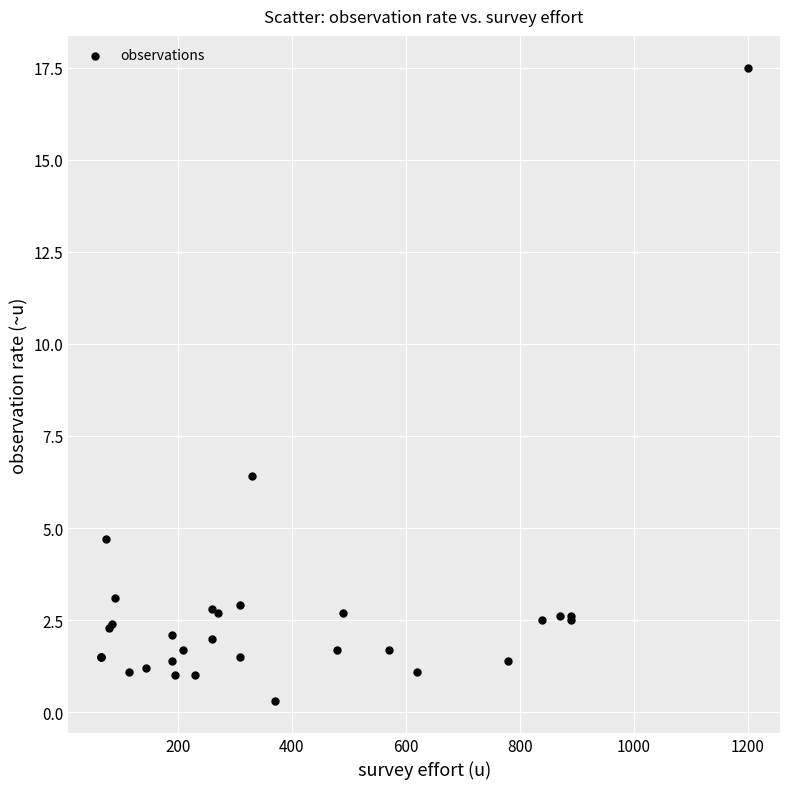

What Y value in the scatter plot is closest to 8?

6.4